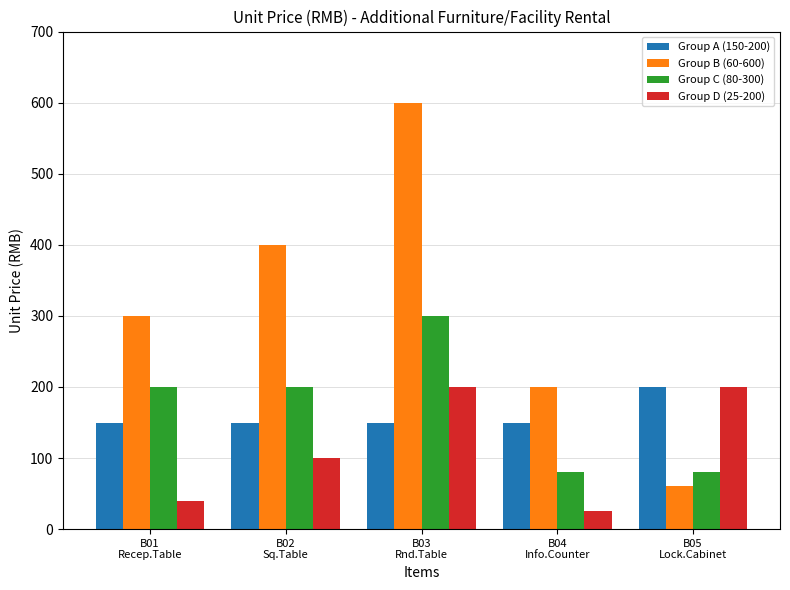

List the labels in order of Group B (60-600) value, smallest first.

B05
Lock.Cabinet, B04
Info.Counter, B01
Recep.Table, B02
Sq.Table, B03
Rnd.Table